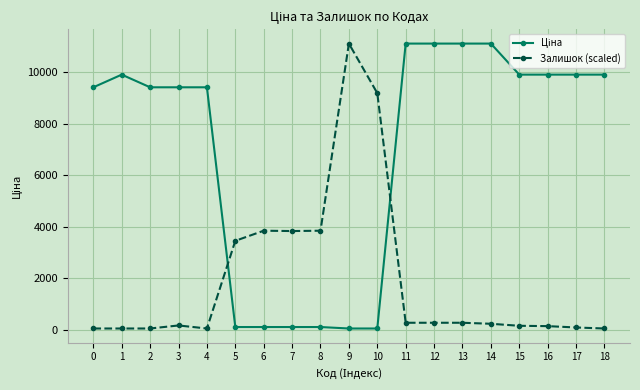

What is the difference between the maximum and minimum values in the Залишок (scaled) series?

11056.9